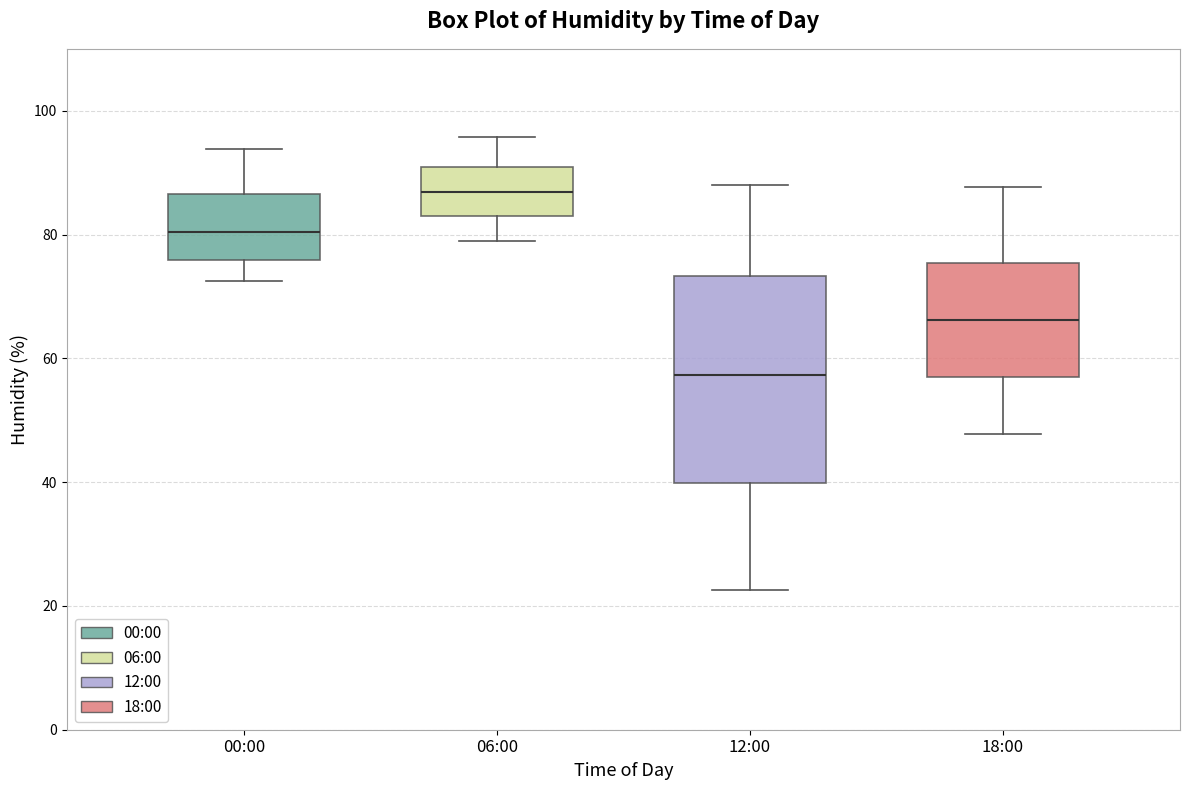

Comparing the boxes themselves (not the whiskers), which one is the tallest?

12:00